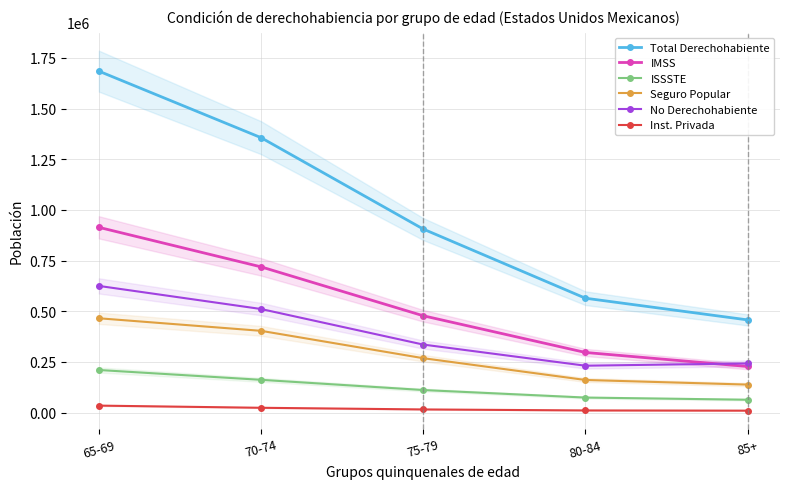

How many data points in ISSSTE are less than 111677?

2